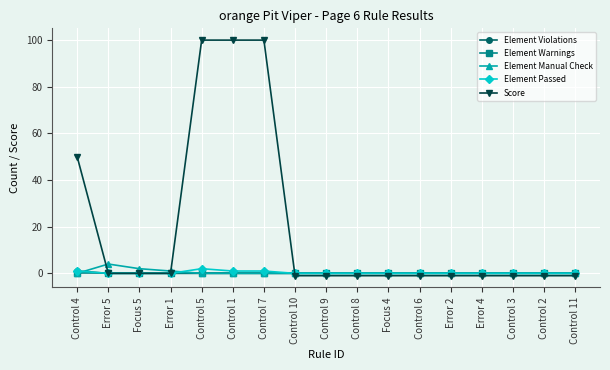

What are all the series names shown in the legend?

Element Violations, Element Warnings, Element Manual Check, Element Passed, Score